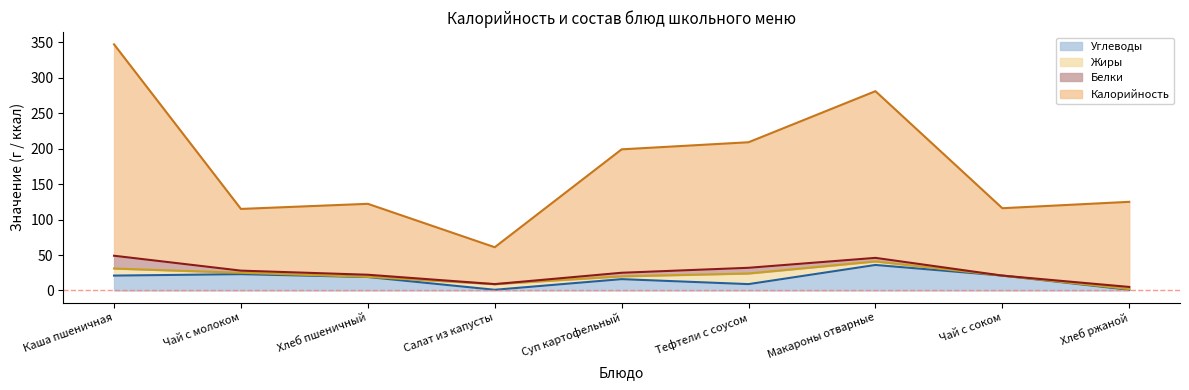

Where does the Калорийность series first go above 125?

Каша пшеничная